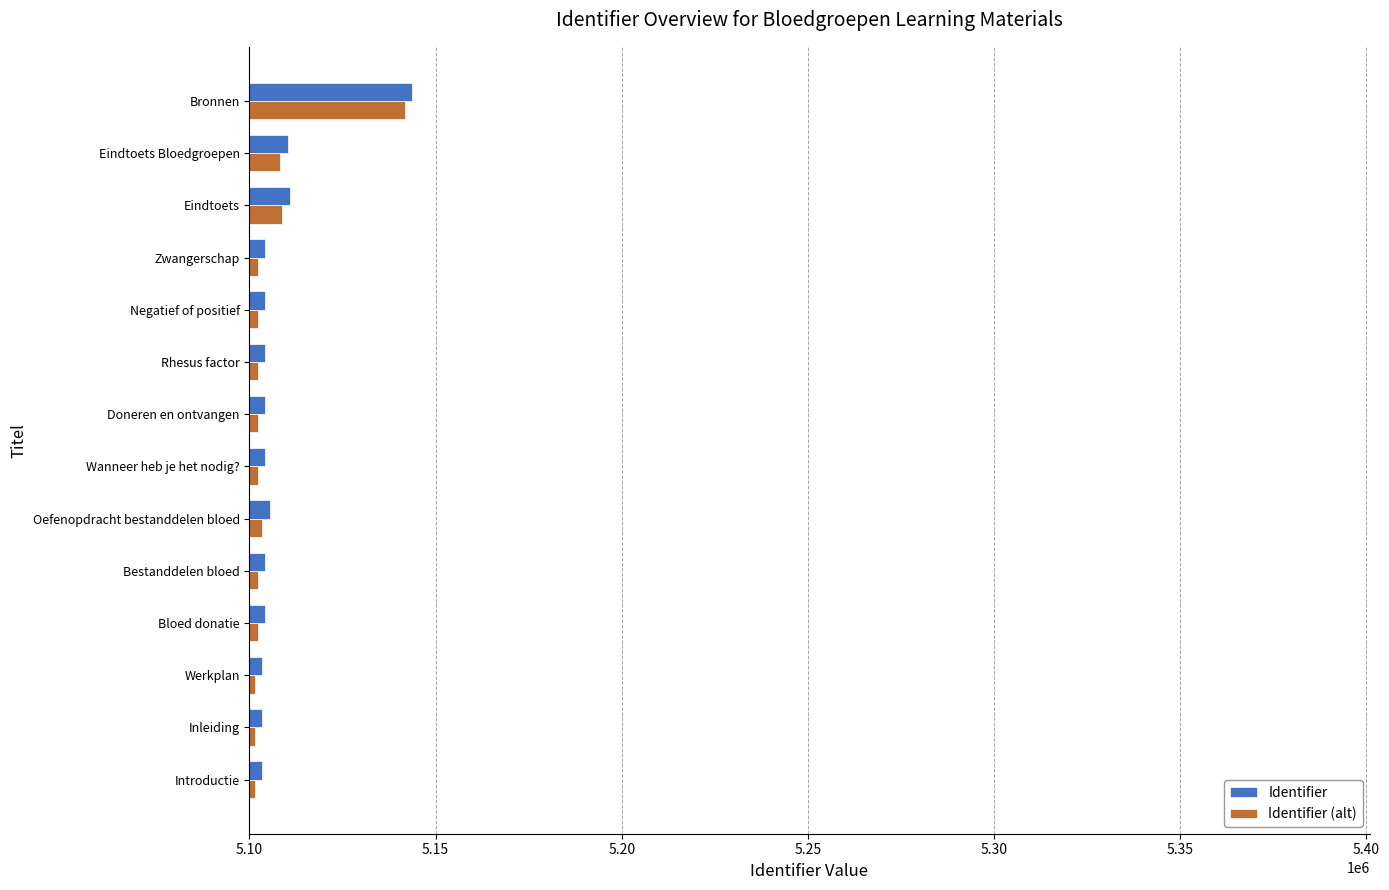

At which label does Identifier reach its peak?

Bronnen